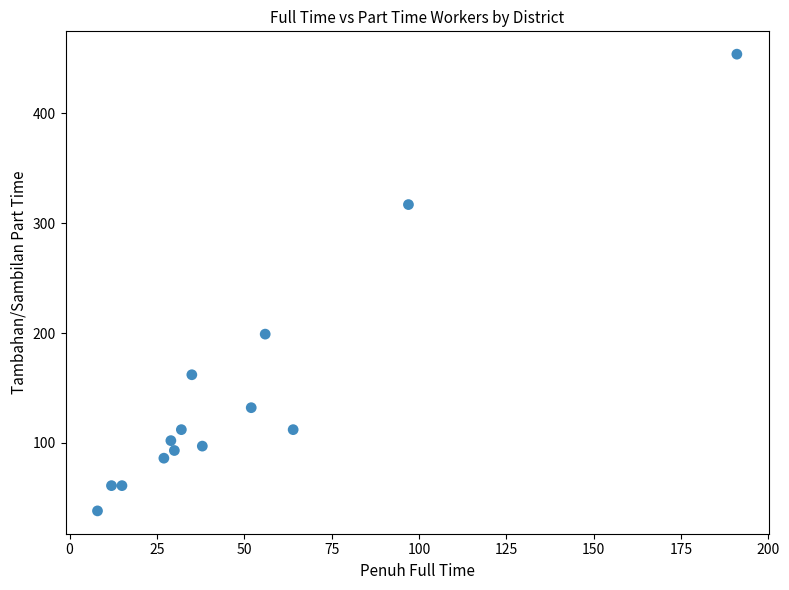

What is the range of Y values (max minus min)?

416